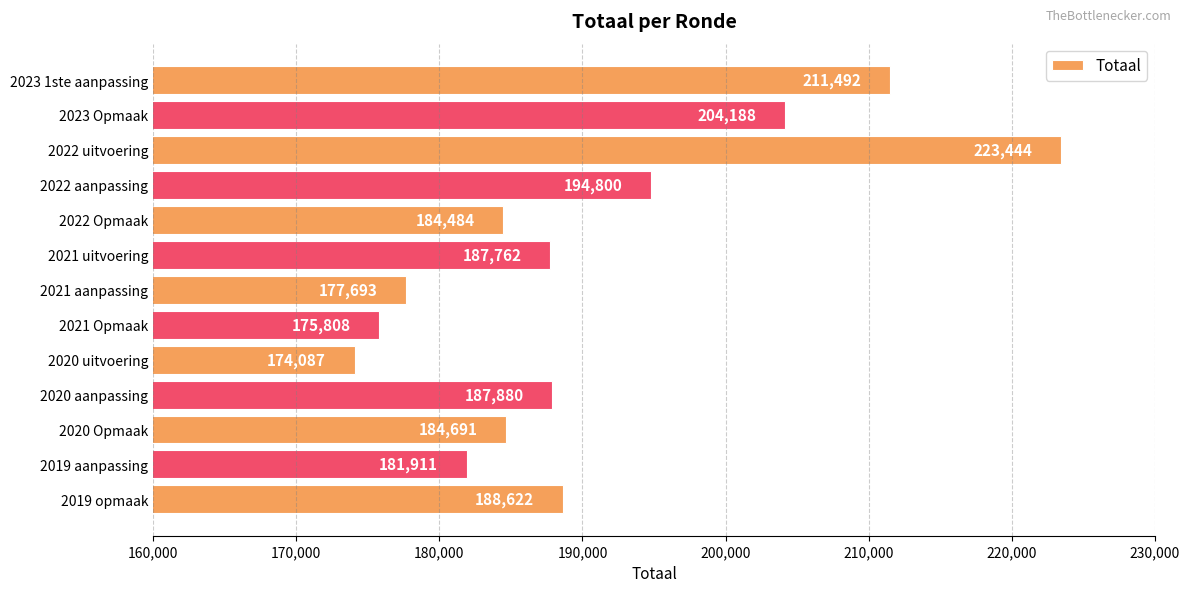

Between 2022 uitvoering and 2022 Opmaak, which is larger?

2022 uitvoering